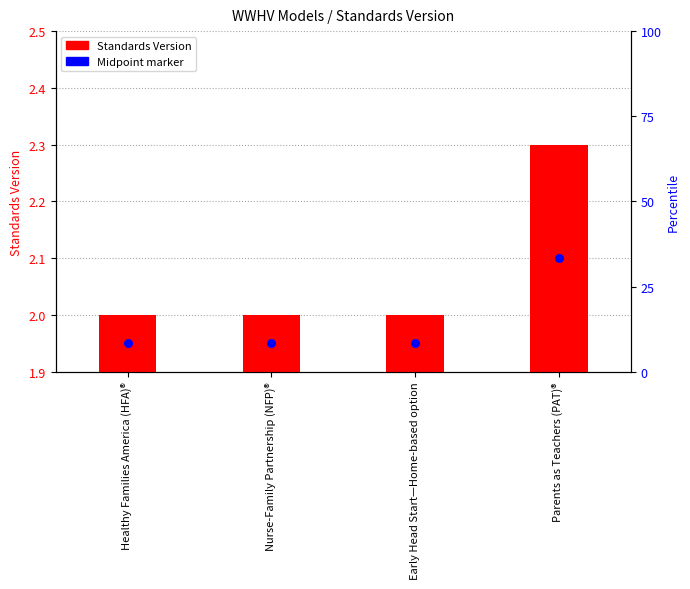

Which series has the largest Y range (max minus min)?

Standards Version